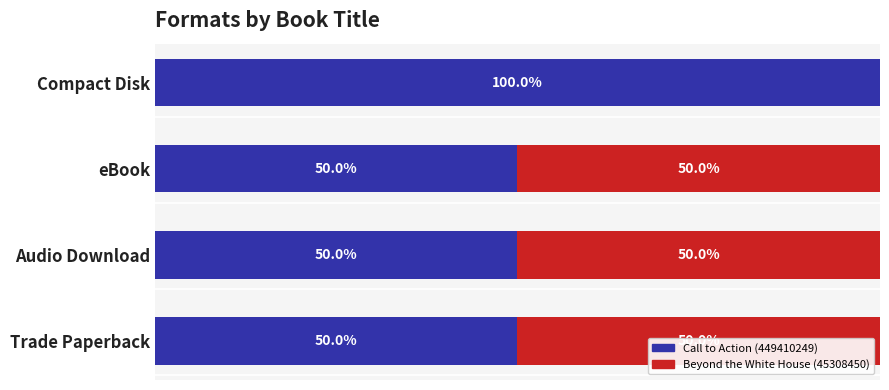

Which category has the highest value in the Call to Action (449410249) series?

Compact Disk